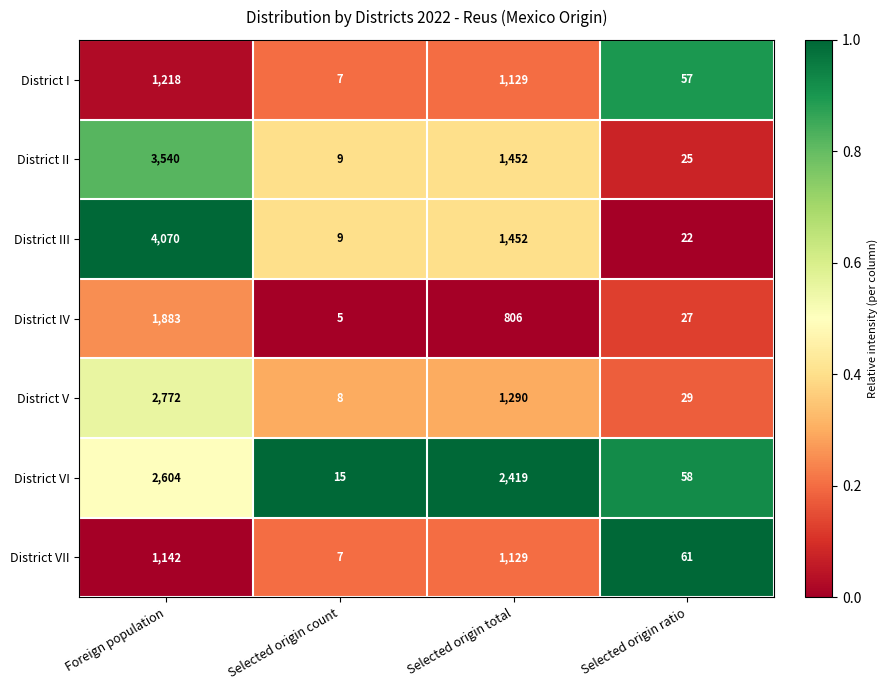

Which series has the largest range (max minus min)?

District III